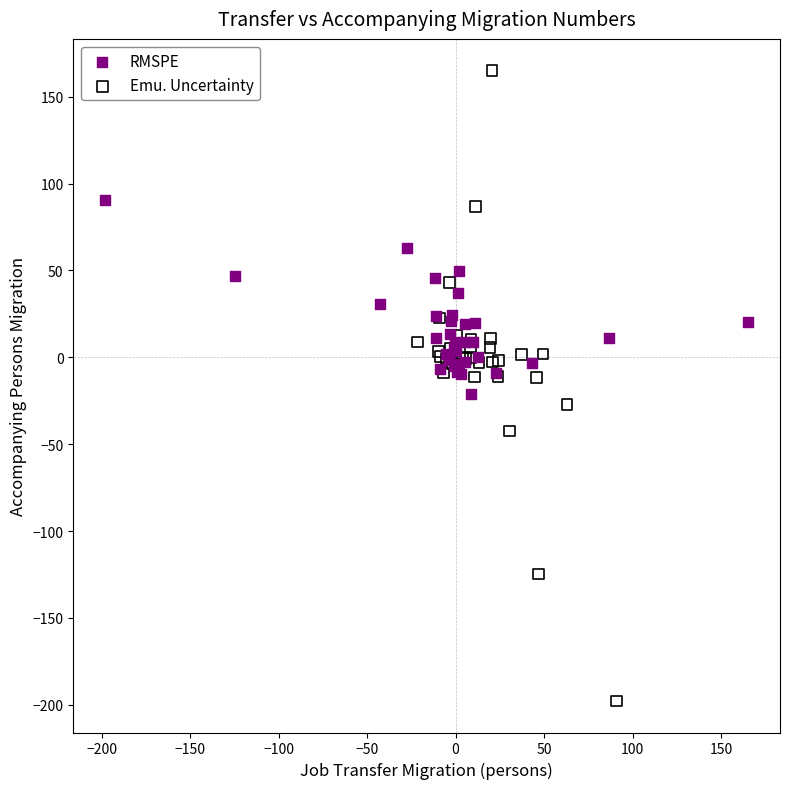

Which series has the widest spread of Y values?

Emu. Uncertainty